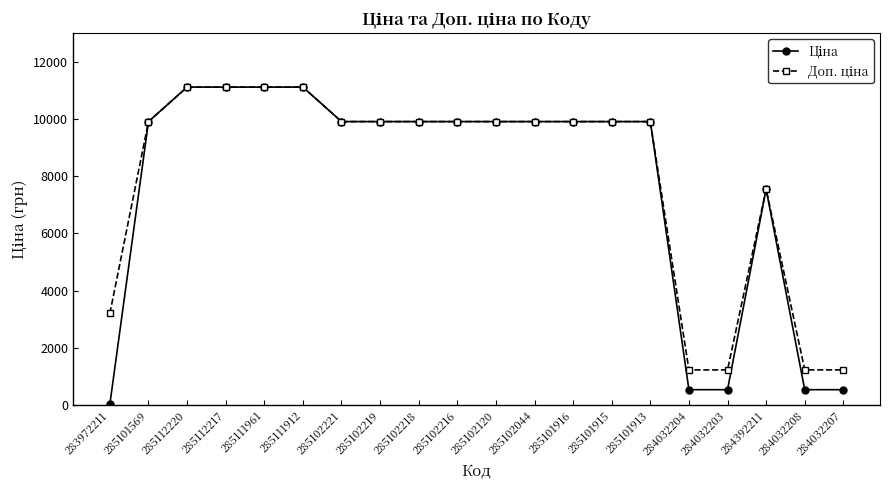

What is the total value across all series at 285102044?

19817.0